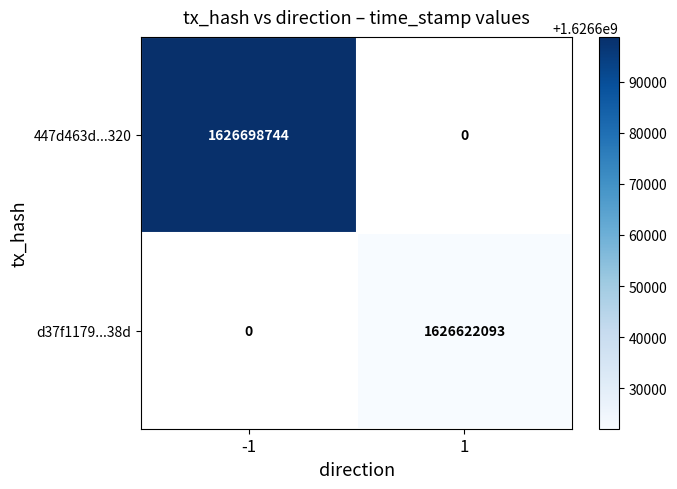

Is it true that d37f1179...38d equals 964888683 at 1?

False